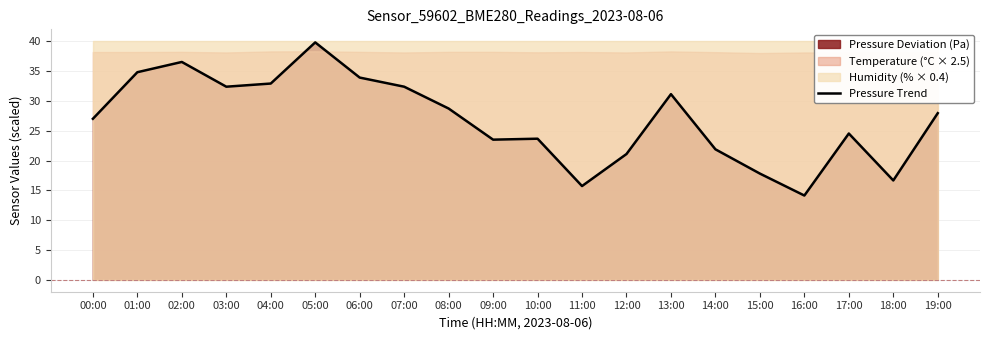

What is the average value?

26.8